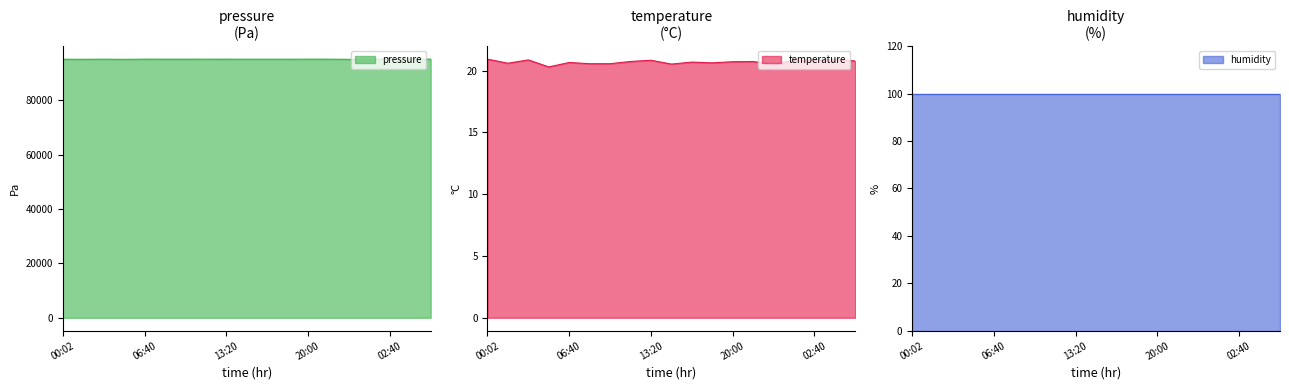

What is the value of the temperature point at the 19th from the left?

20.8